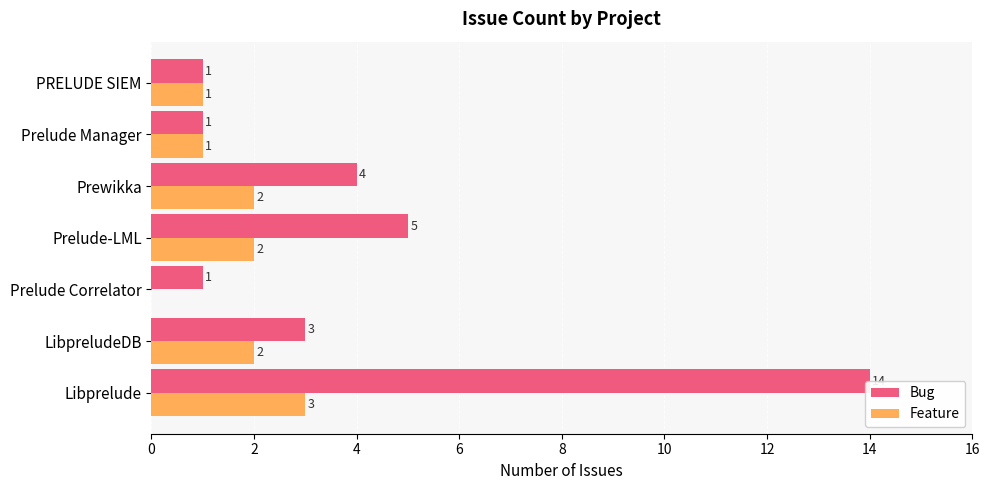

How many values in the Bug series exceed 3?

3